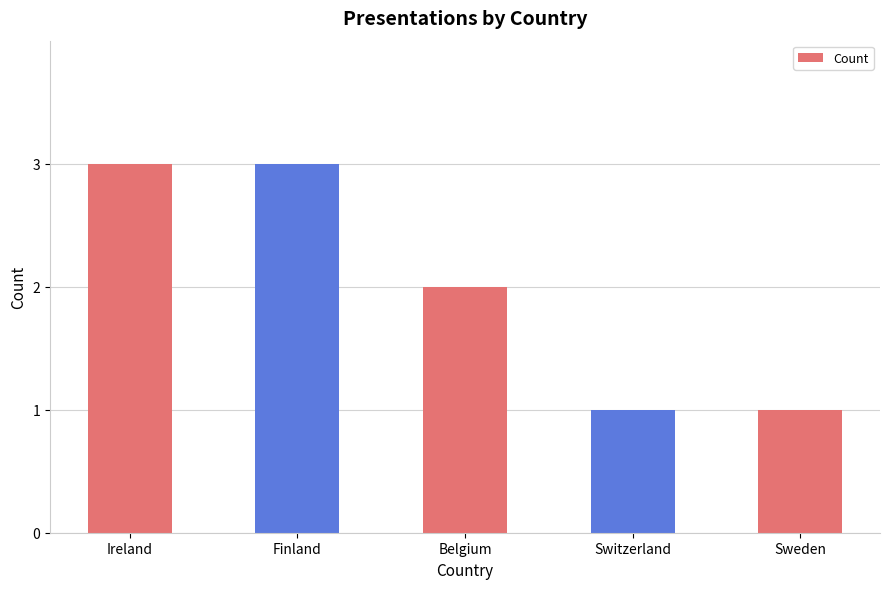

What is the minimum value shown in the chart?

1